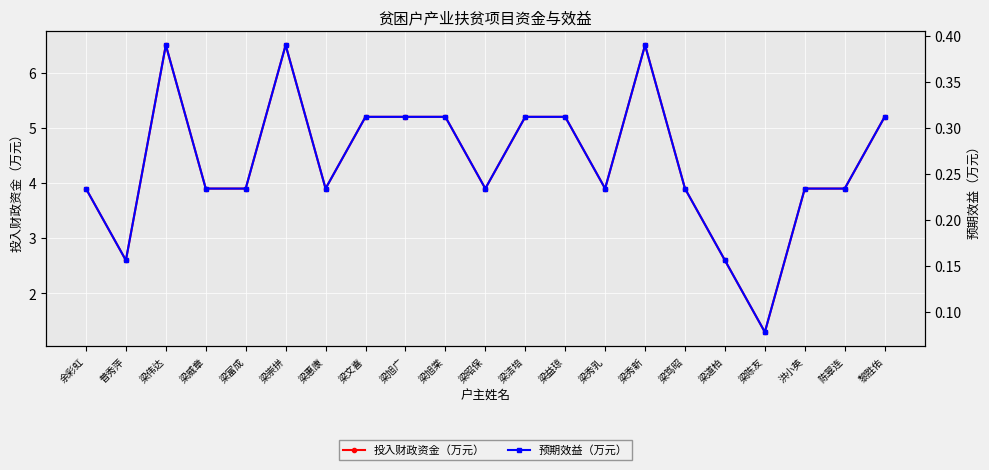

True or false: 预期效益（万元） and 投入财政资金（万元） intersect in this chart.

False